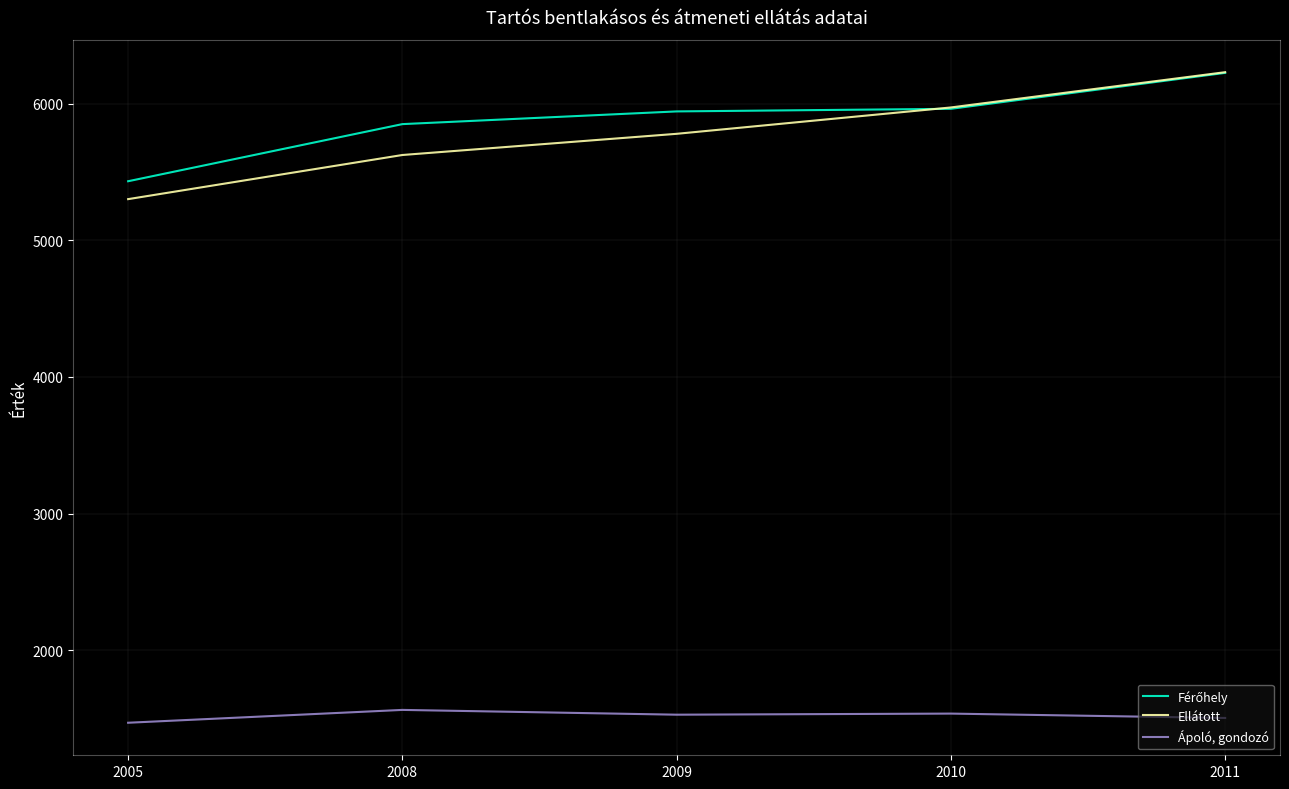

What is the difference between the highest and lowest values at 2009?

4415